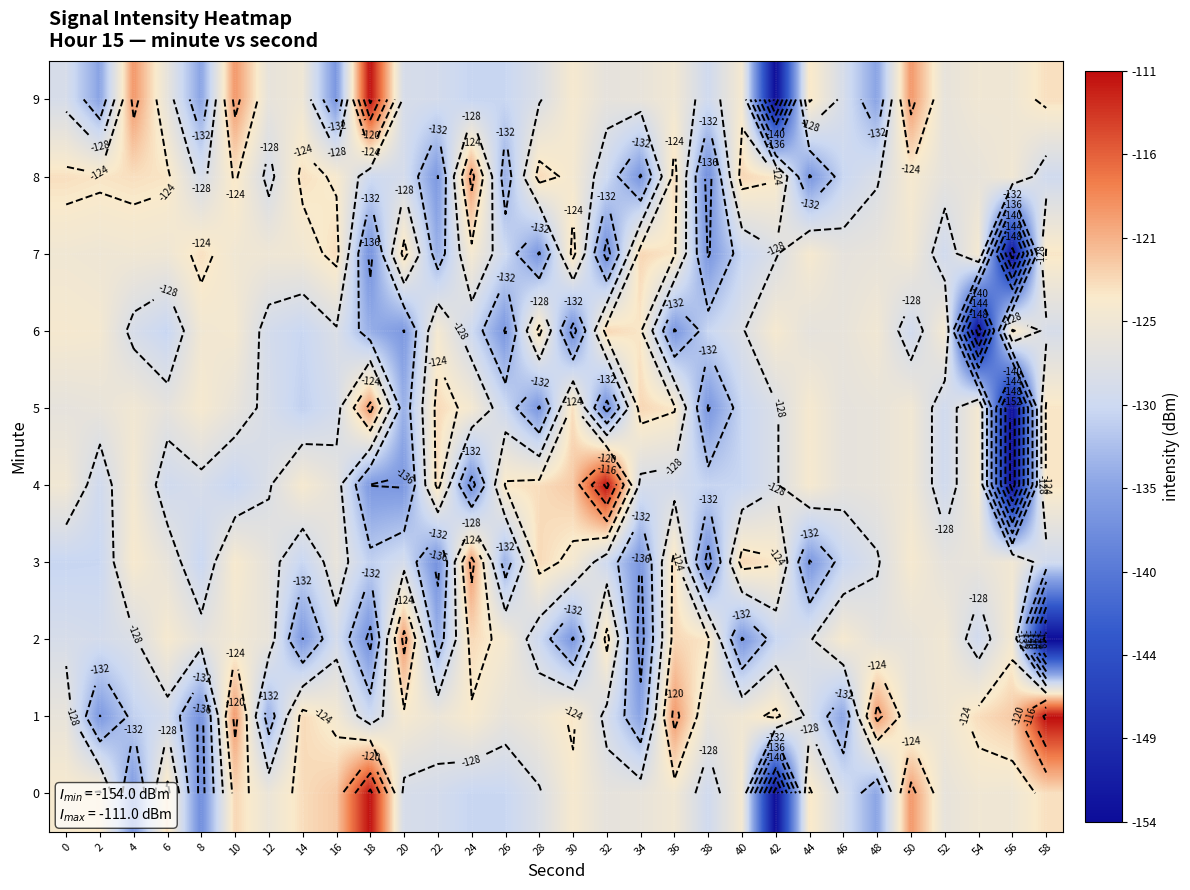

What is the difference between the second highest and minimum values in the 3 series?

14.7